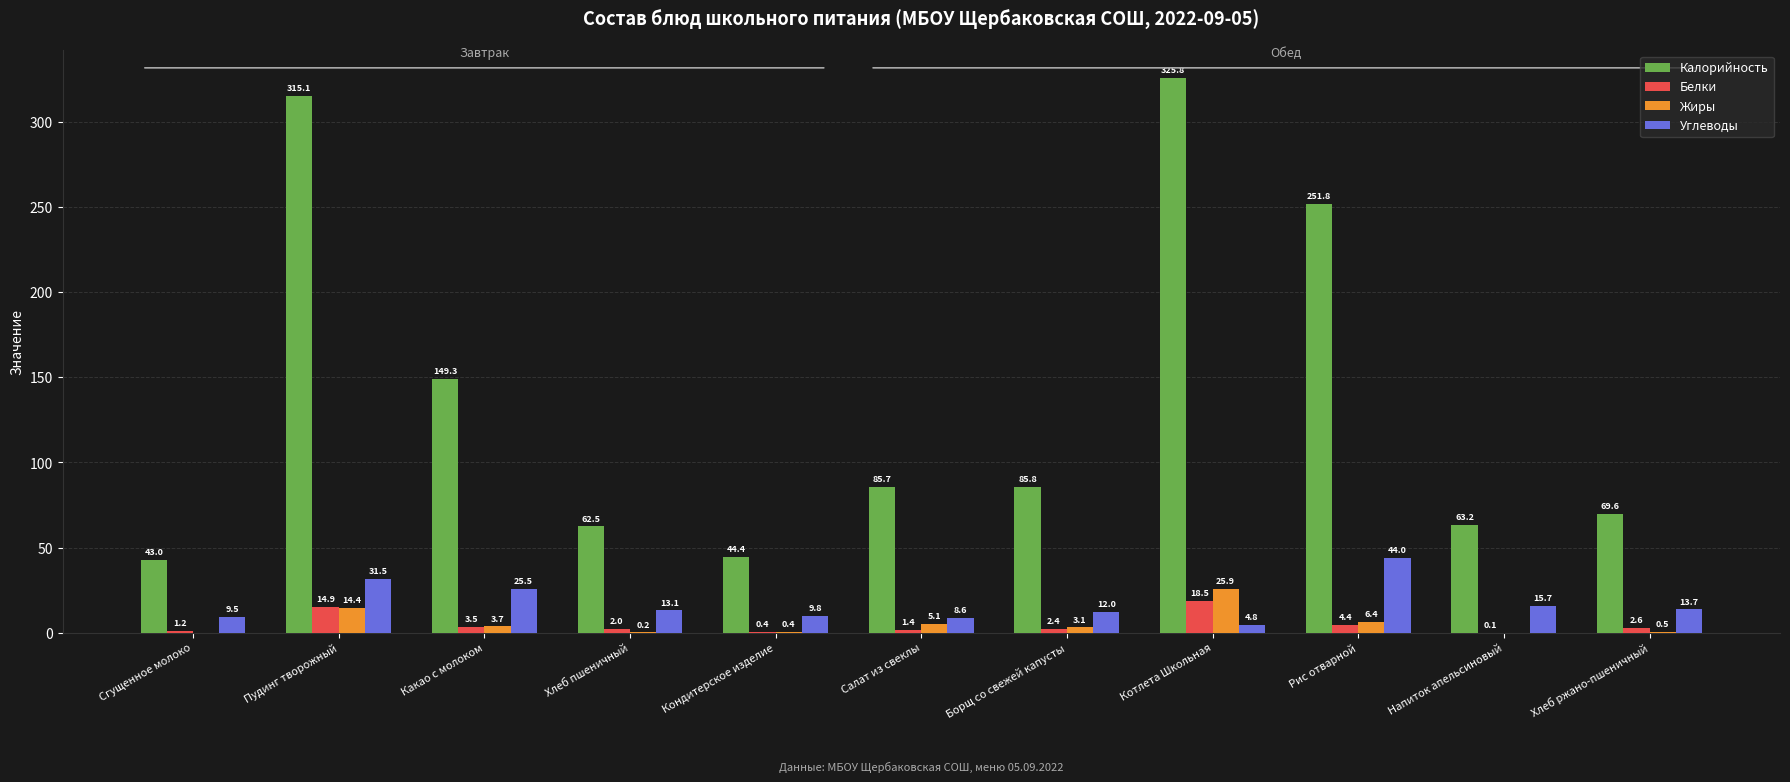

What is the greatest value displayed?

325.8